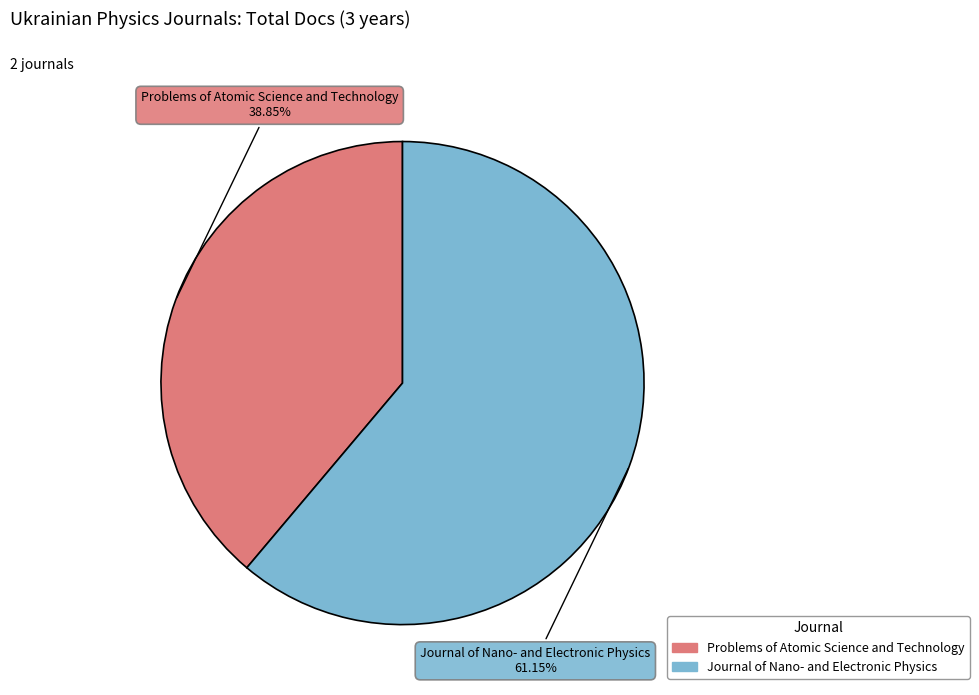

Which has a higher value, Problems of Atomic Science and Technology or Journal of Nano- and Electronic Physics?

Journal of Nano- and Electronic Physics